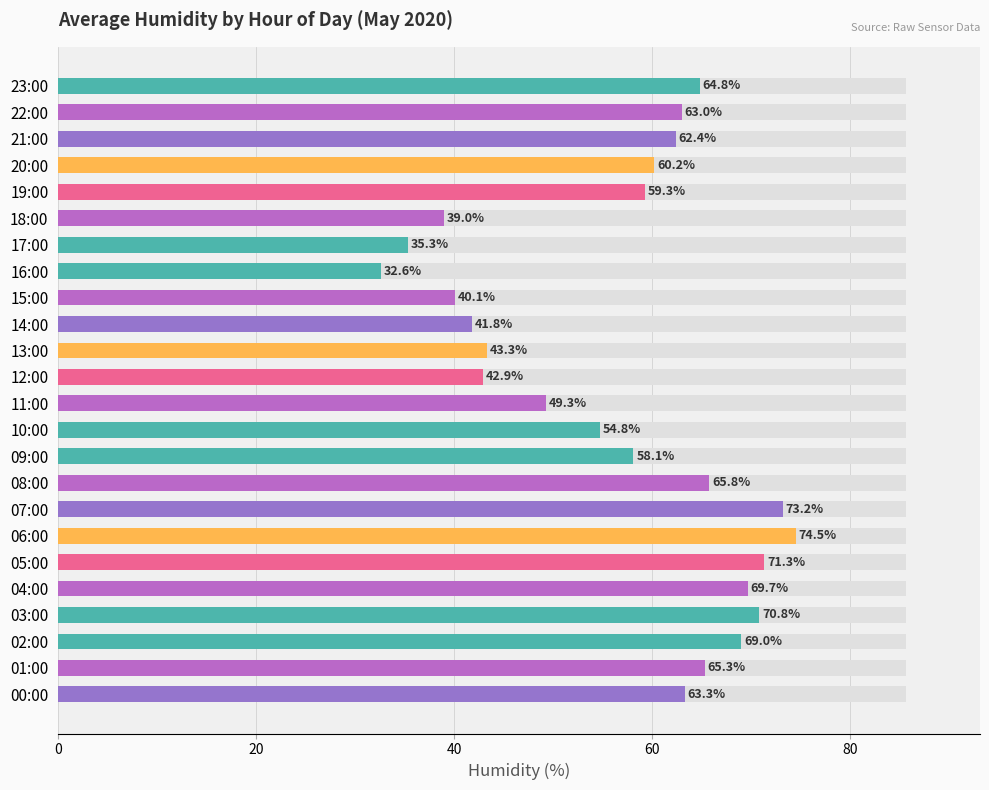

Does the chart contain any negative values?

No